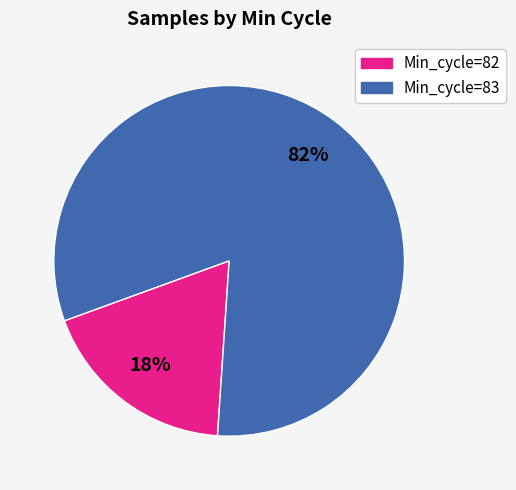

Is there any slice that represents more than half of the pie?

Yes